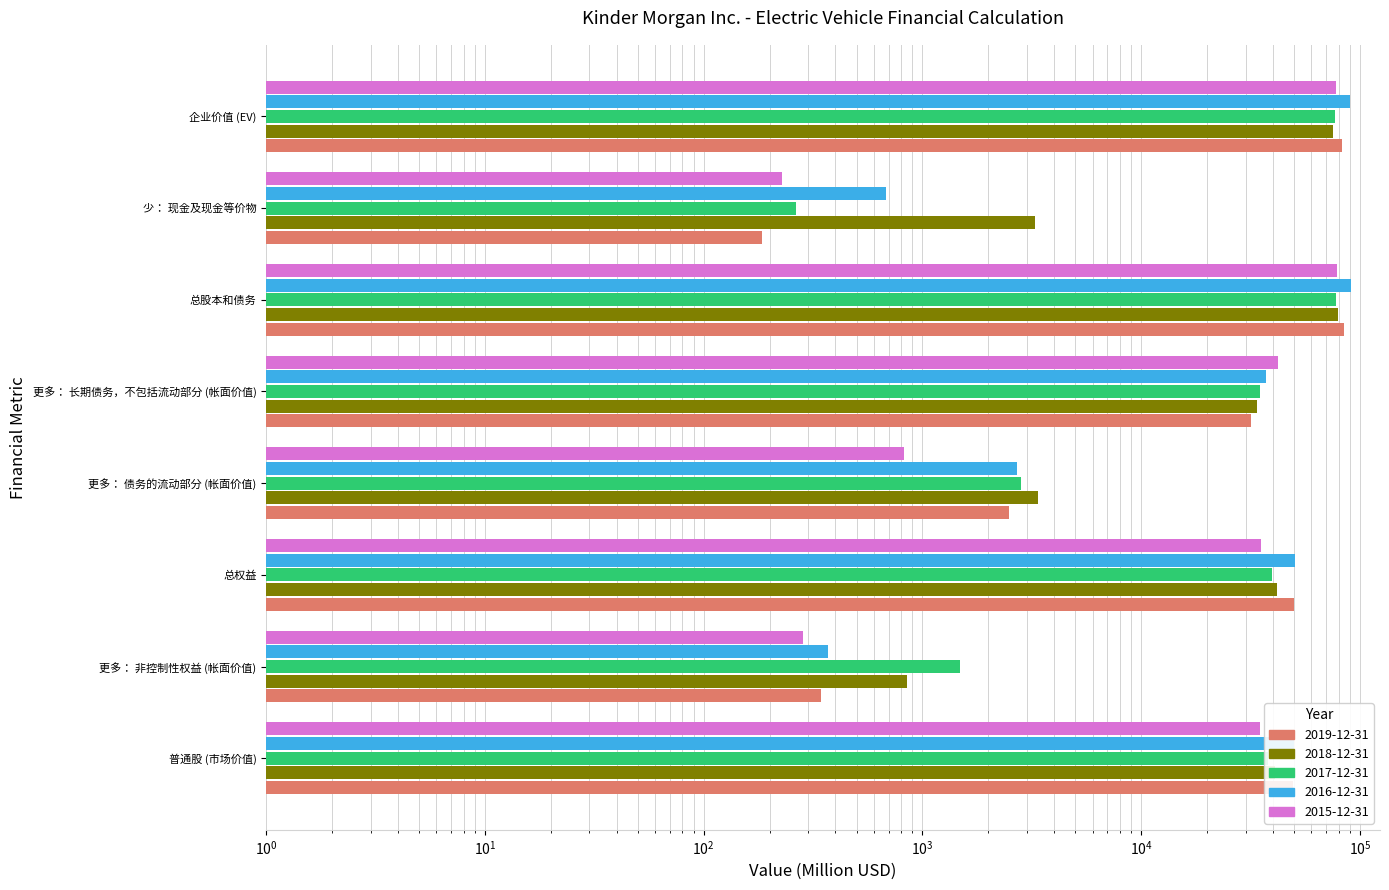

What is the maximum value shown in the chart?

90606